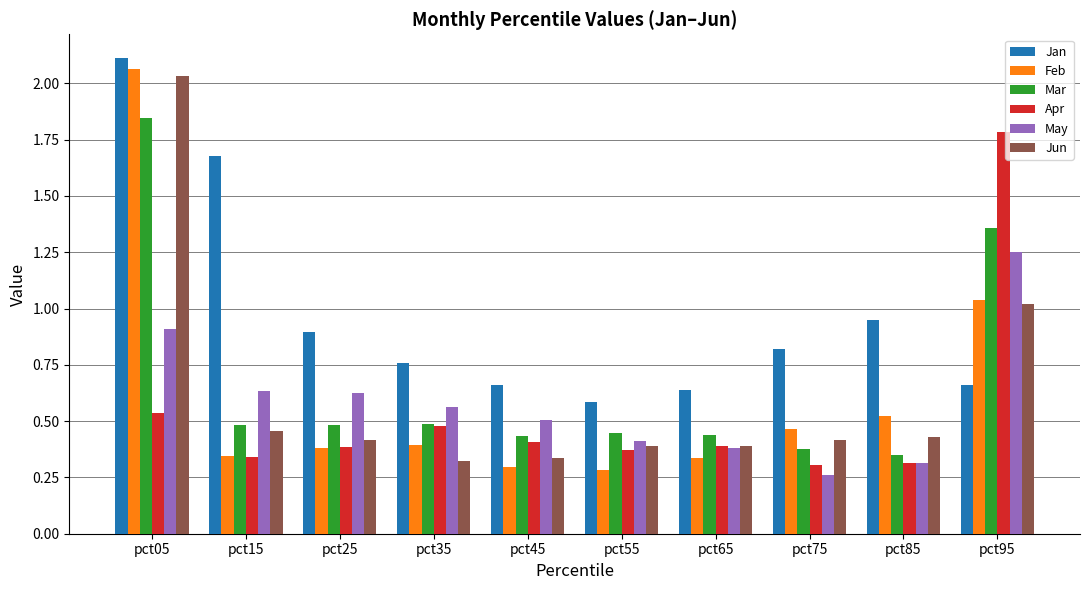

How many groups of bars are there?

10